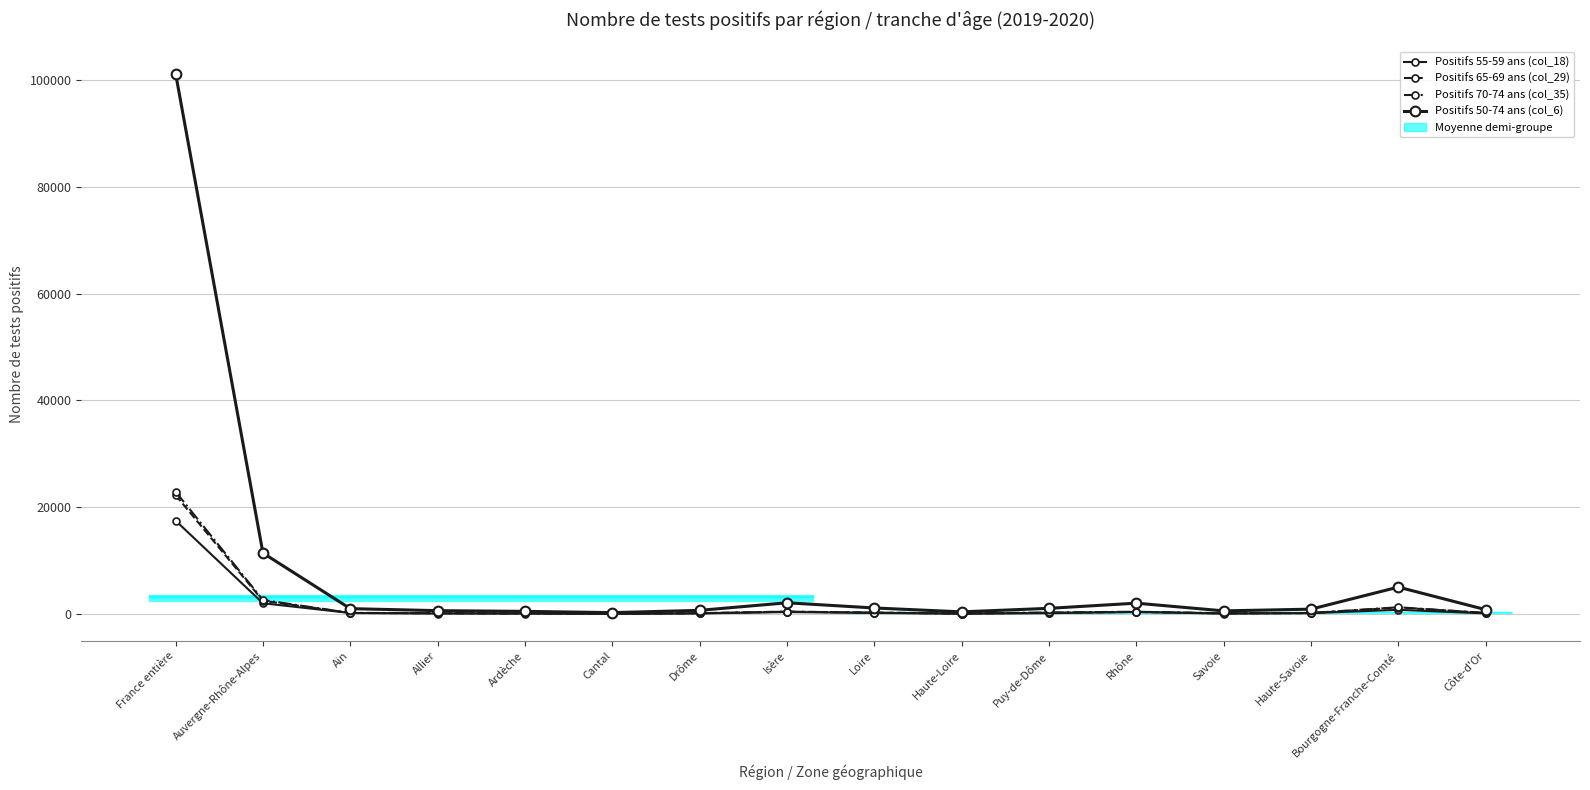

Rank the categories by Positifs 65-69 ans (col_29) value from highest to lowest.

France entière, Auvergne-Rhône-Alpes, Bourgogne-Franche-Comté, Isère, Rhône, Loire, Puy-de-Dôme, Ain, Côte-d'Or, Haute-Savoie, Drôme, Allier, Savoie, Ardèche, Haute-Loire, Cantal